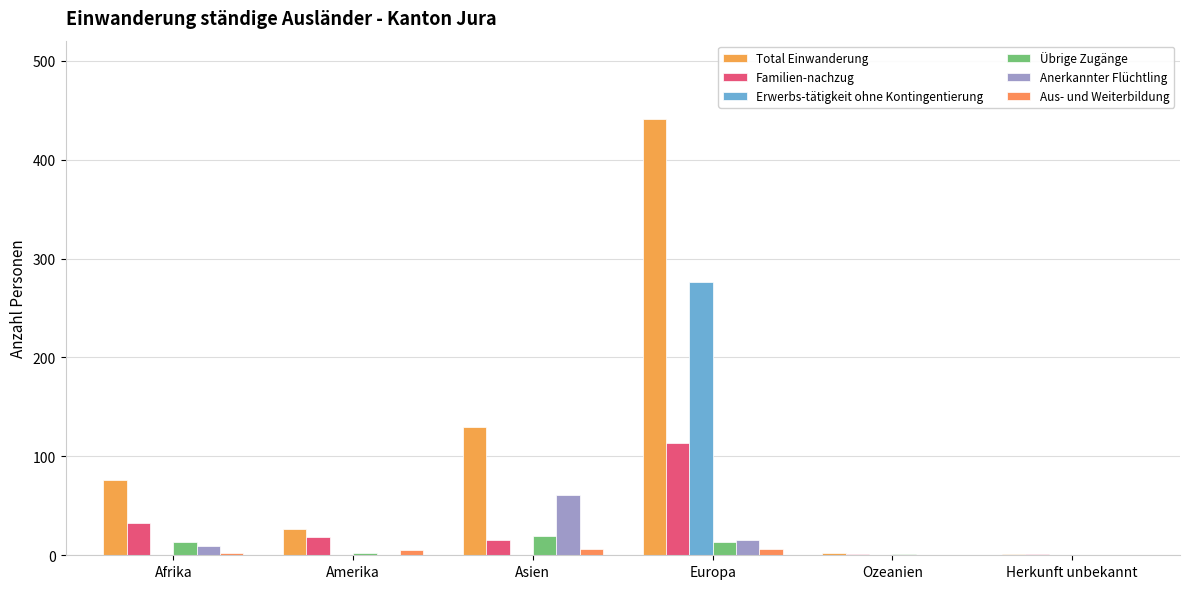

At which label does Aus- und Weiterbildung first exceed 5?

Asien